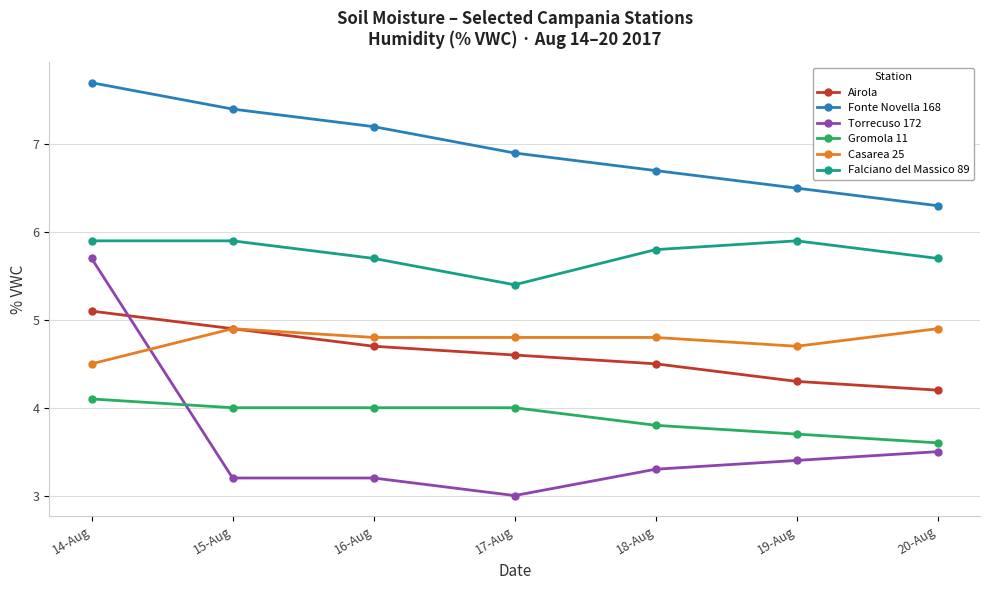

Rank the series by their maximum value, from highest to lowest.

Fonte Novella 168, Falciano del Massico 89, Torrecuso 172, Airola, Casarea 25, Gromola 11